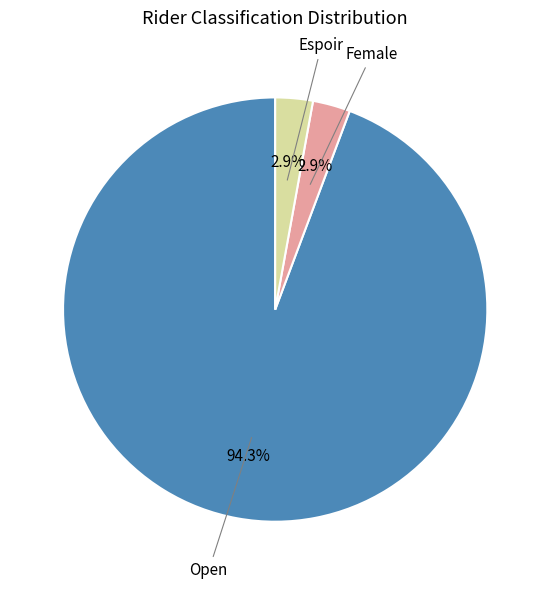

Is there any slice that represents more than half of the pie?

Yes